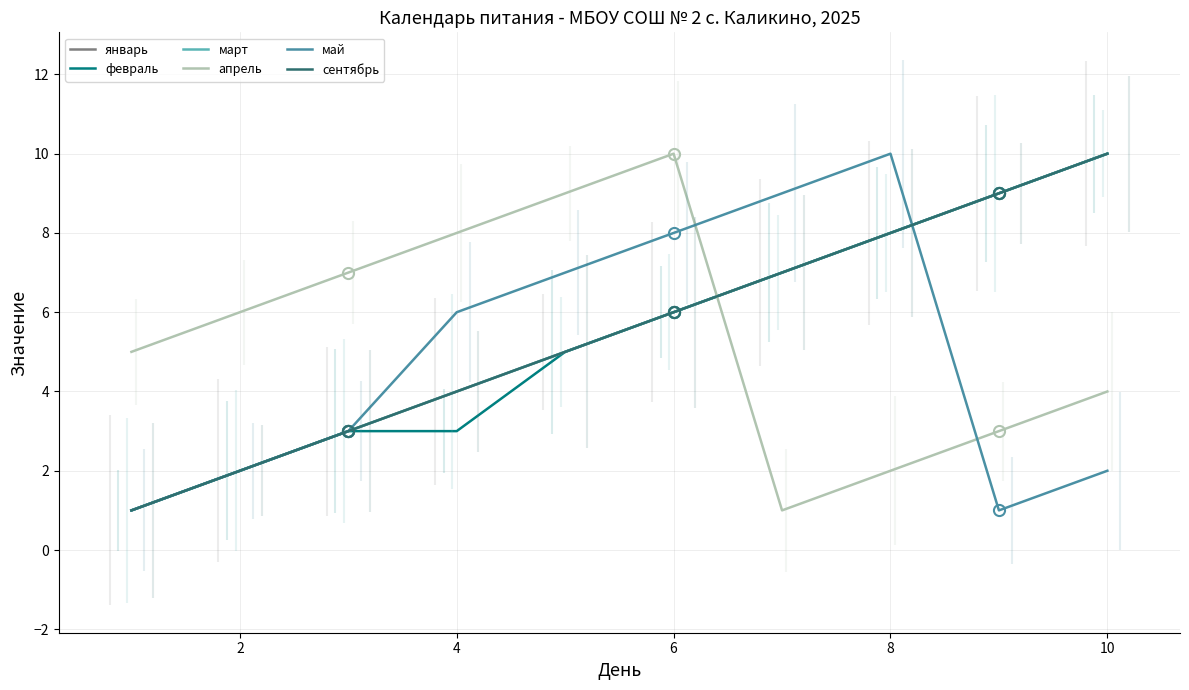

What is the total value across all series at 10?

42